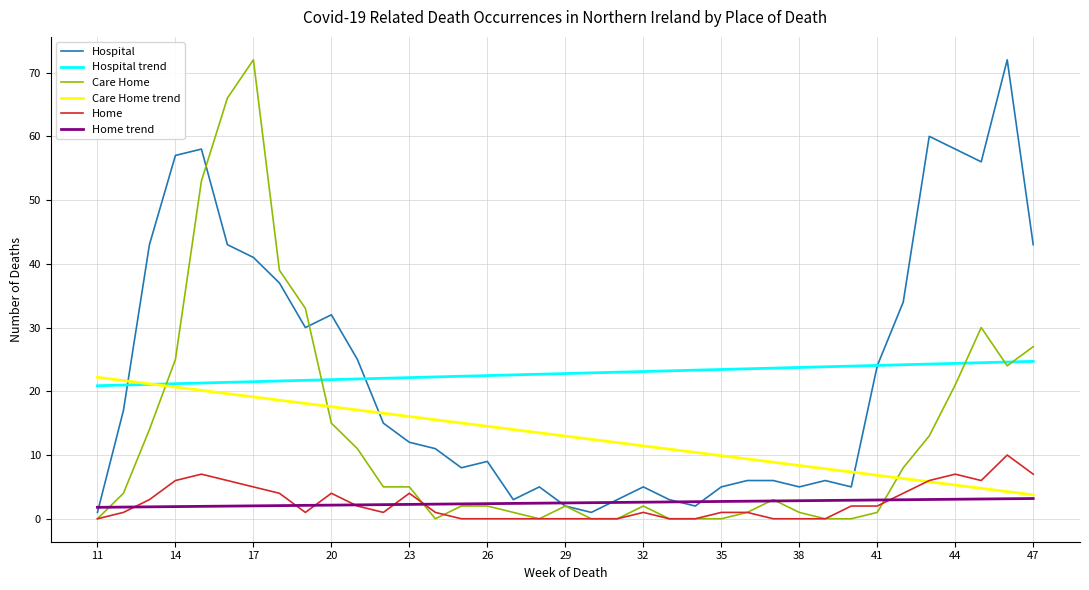

How many intersections are there between Care Home trend and Care Home?

3